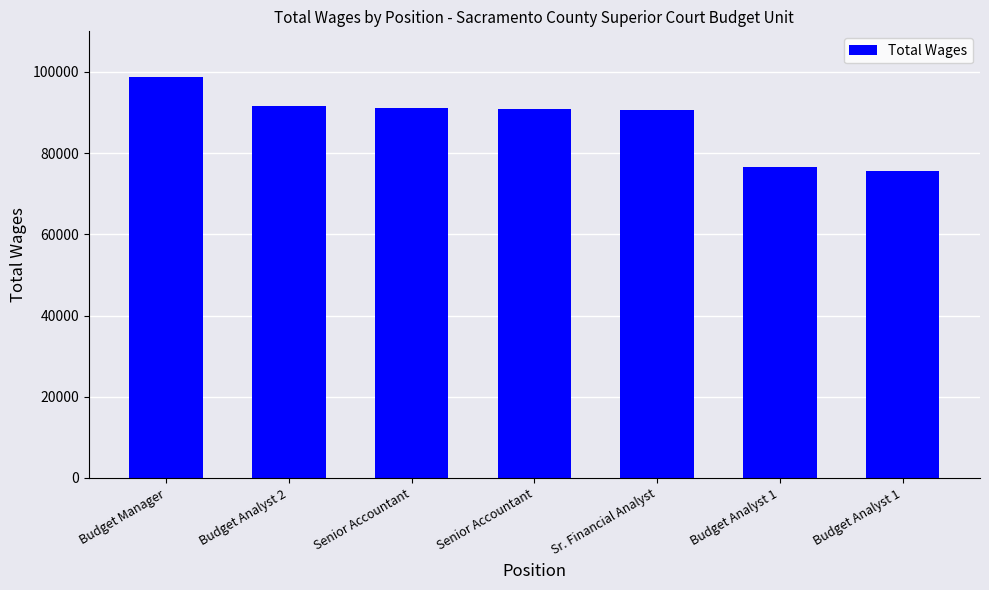

Which category has the highest value across all series?

Budget Manager